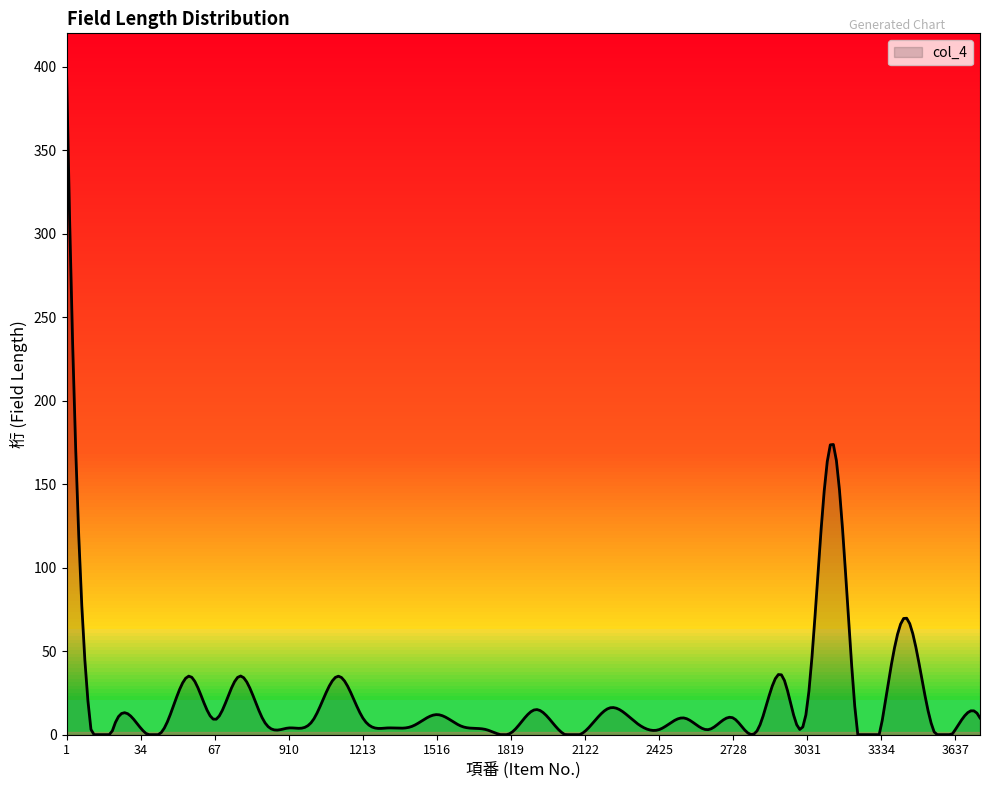

What is the maximum value shown in the chart?

398.0